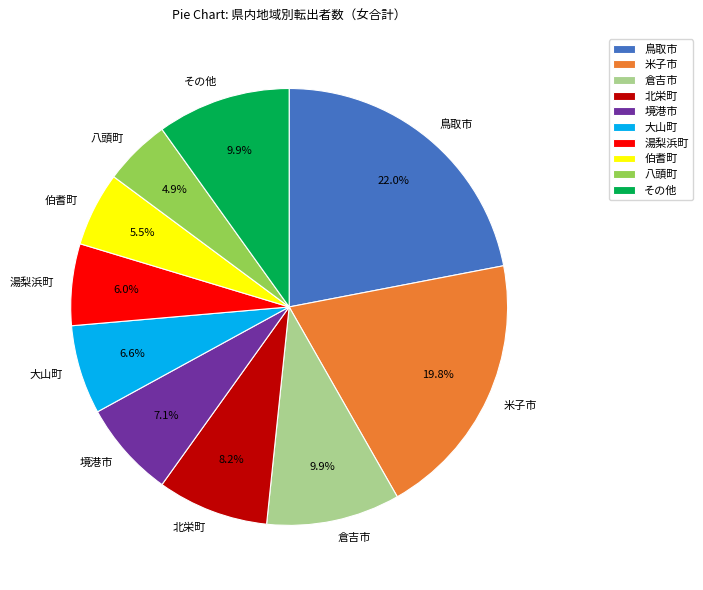

What portion of the pie excludes 大山町?

93.4%